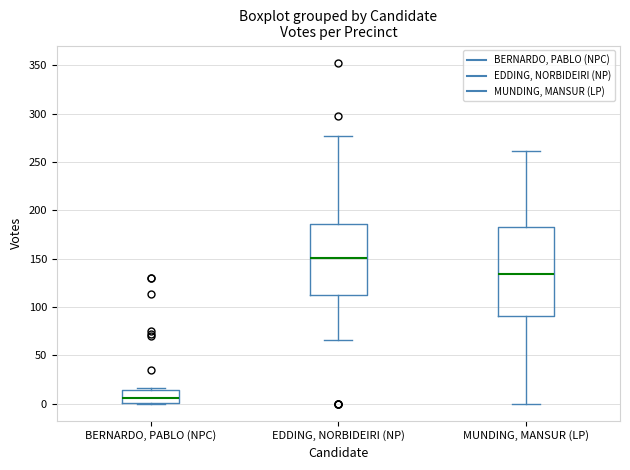

Where is the lower edge of the box for MUNDING, MANSUR (LP) on the y-axis? The values are not printed on the chart, so give them approximately, as read against the axis.

90